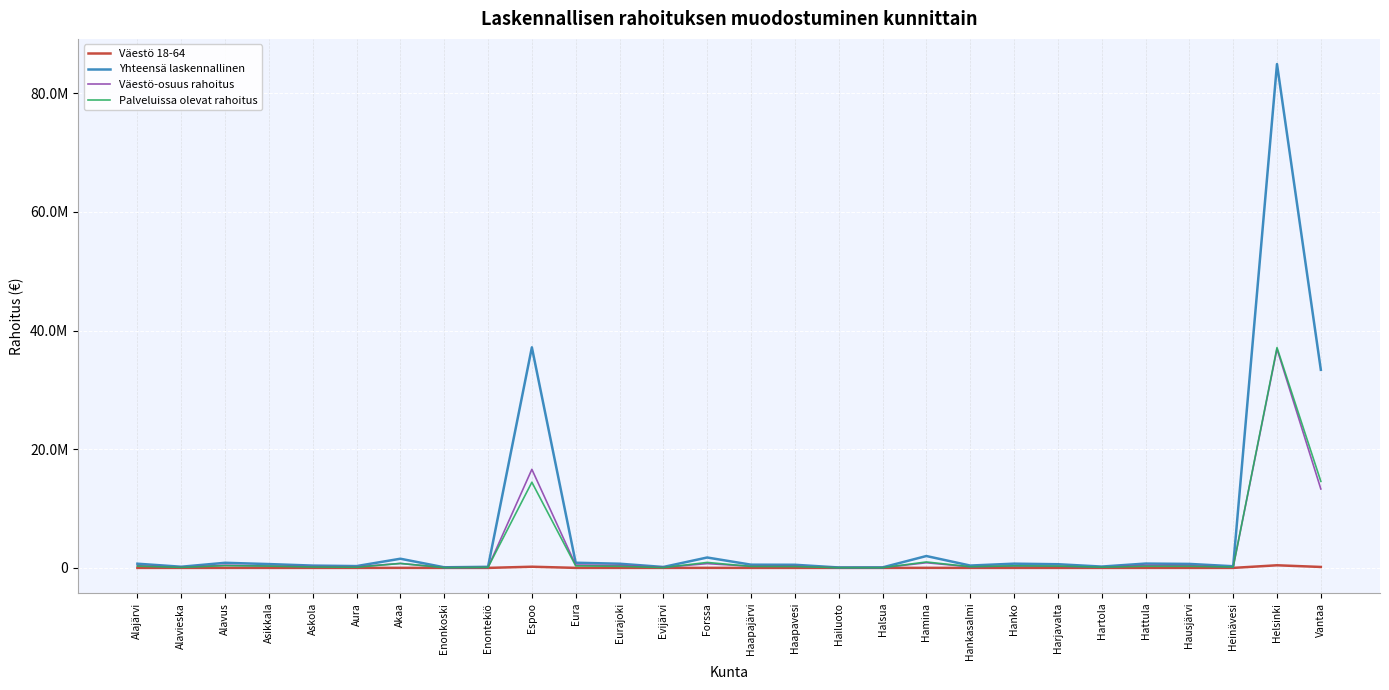

True or false: Yhteensä laskennallinen and Väestö-osuus rahoitus cross at least once.

False